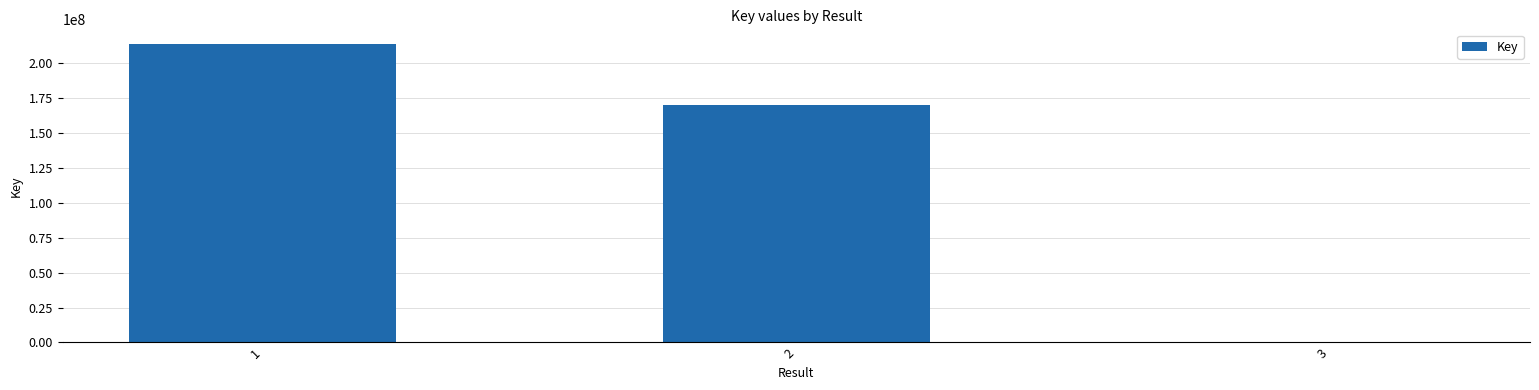

The value at 1 is 213614881. True or false?

True